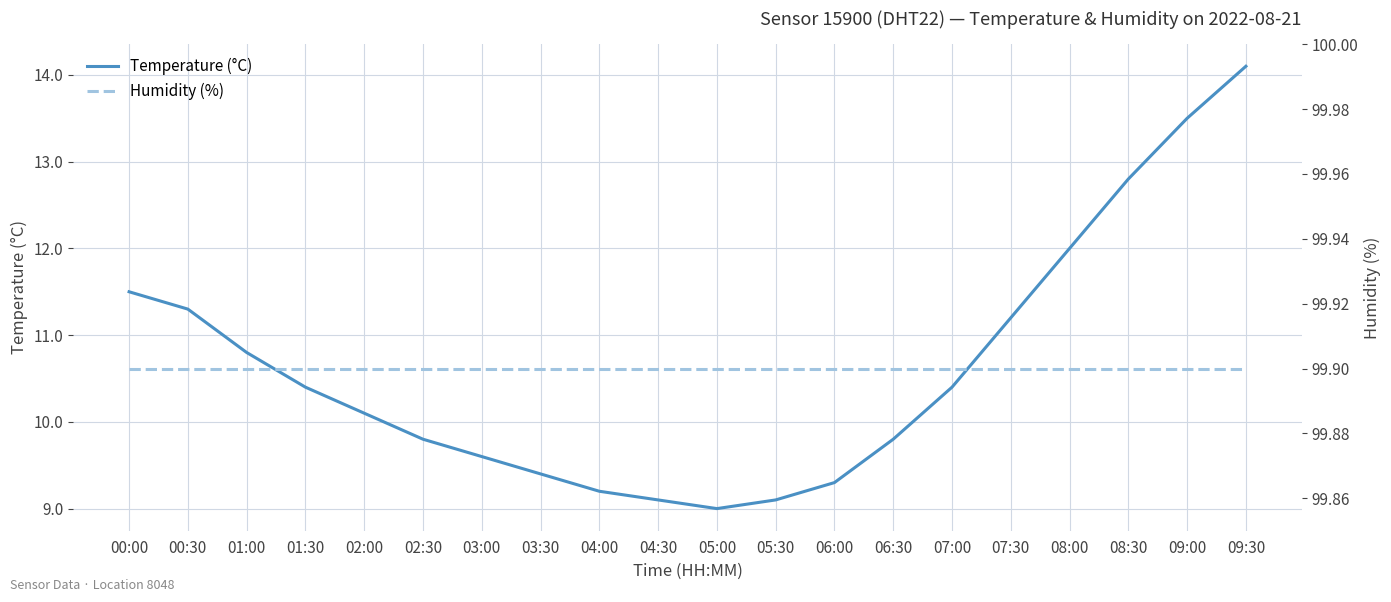

What is the total value across all series at 02:00?

110.0